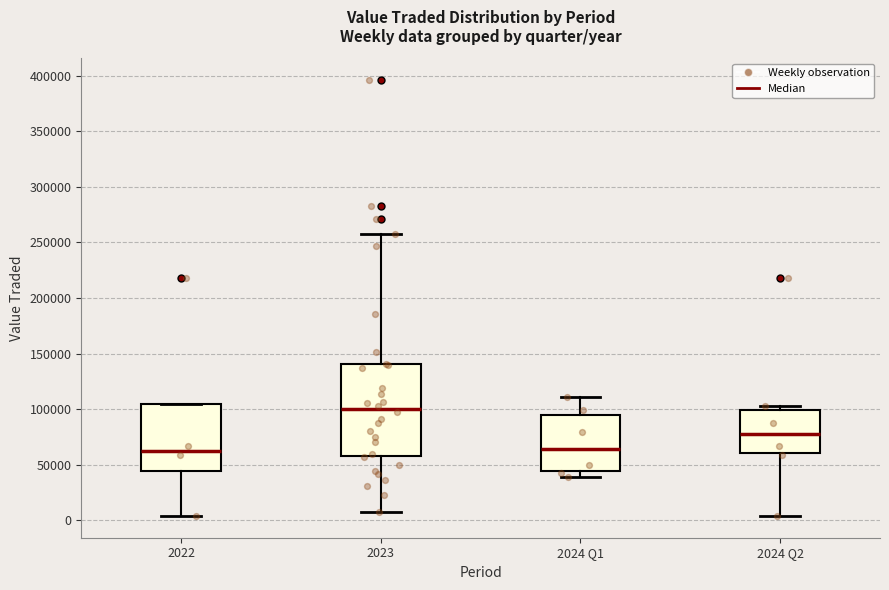

Reading left to right, read every box against the y-axis: the position of its median line, the range the box covers, and the ends of its whiskers. The values are not printed on the chart, so give them approximately, as read against the axis.

2022: median 65000, box 45000 to 105000, whiskers 5000 to 105000
2023: median 100000, box 60000 to 140000, whiskers 10000 to 255000
2024 Q1: median 65000, box 45000 to 95000, whiskers 40000 to 110000
2024 Q2: median 75000, box 60000 to 100000, whiskers 5000 to 105000